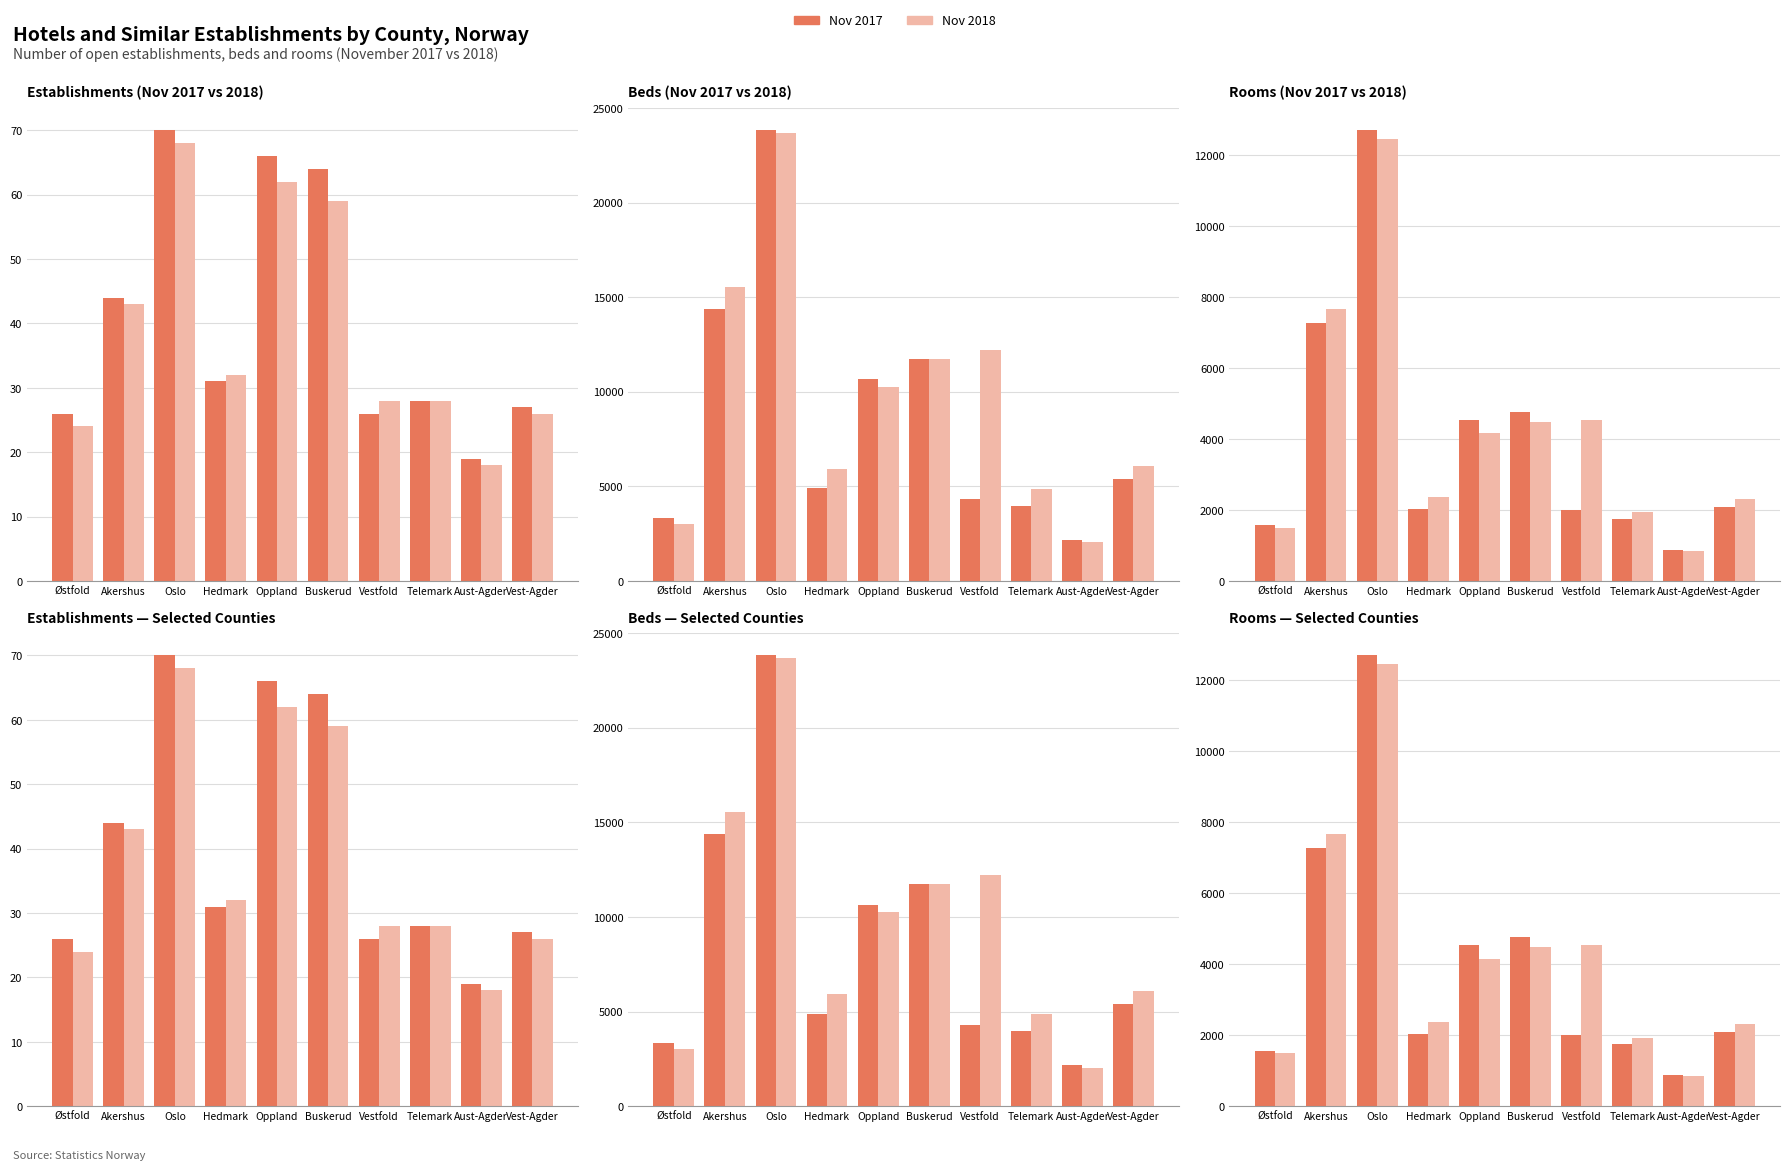

Reading left to right, extract all data points from this chart.

Nov 2017: Østfold=1566	Akershus=7263	Oslo=12702	Hedmark=2039	Oppland=4536	Buskerud=4772	Vestfold=2011	Telemark=1739	Aust-Agder=877	Vest-Agder=2097
Nov 2018: Østfold=1493	Akershus=7674	Oslo=12461	Hedmark=2372	Oppland=4159	Buskerud=4476	Vestfold=4529	Telemark=1934	Aust-Agder=852	Vest-Agder=2315